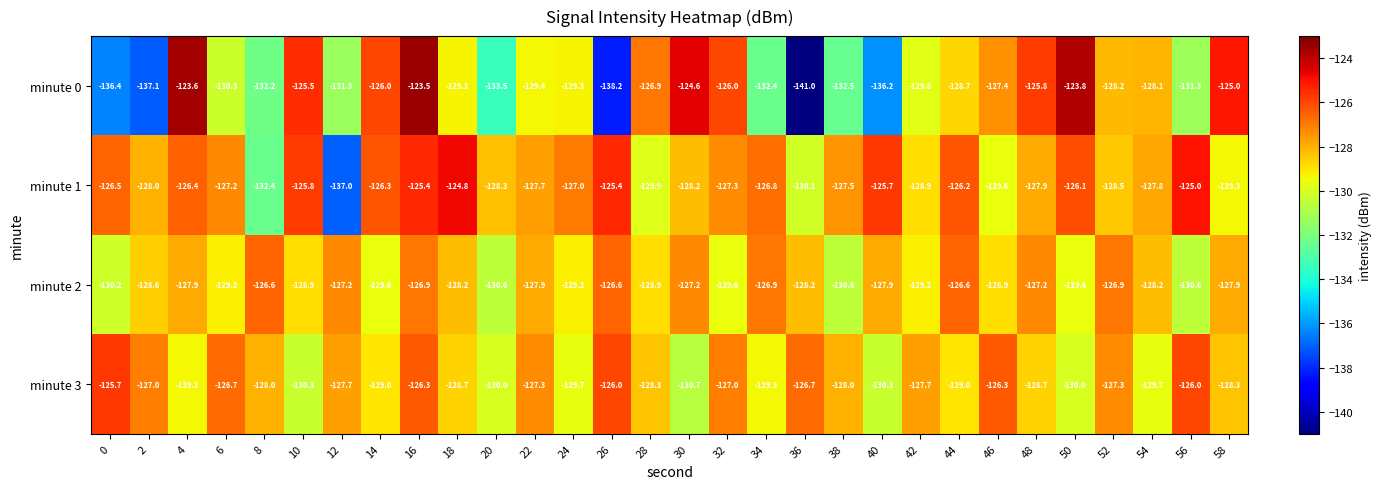

Which label corresponds to the largest value in the chart?

16